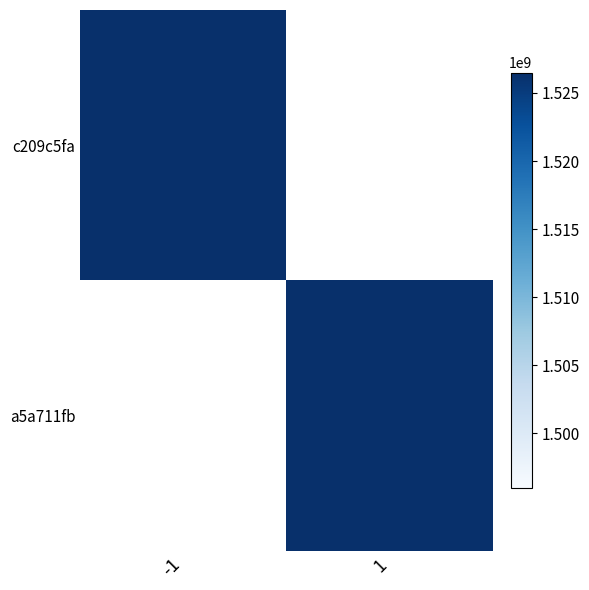

Where is c209c5fa nearest to the value 763247438?

-1